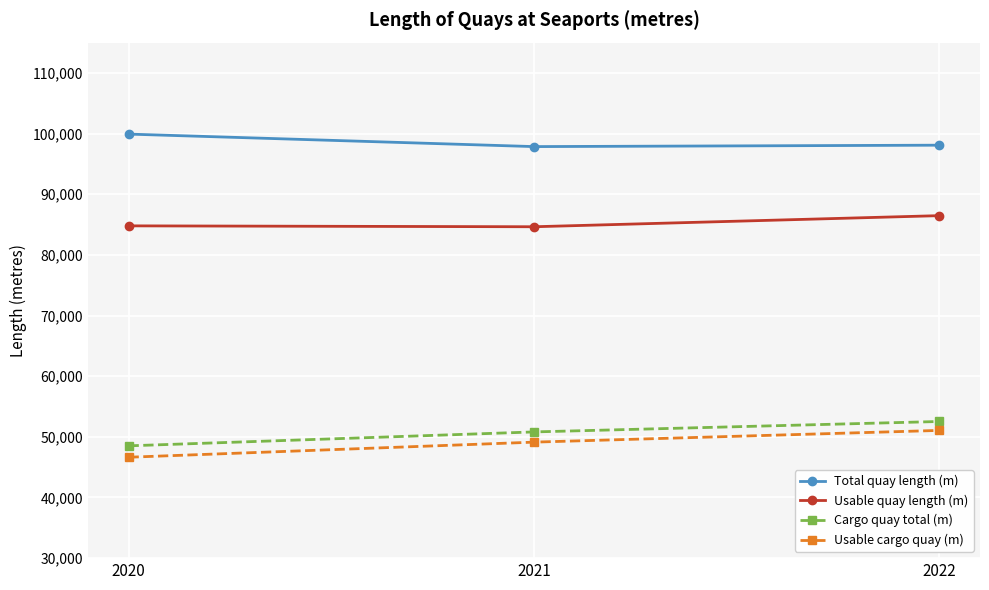

Read the Total quay length (m) value at 2020, to the nearest 10.

99920